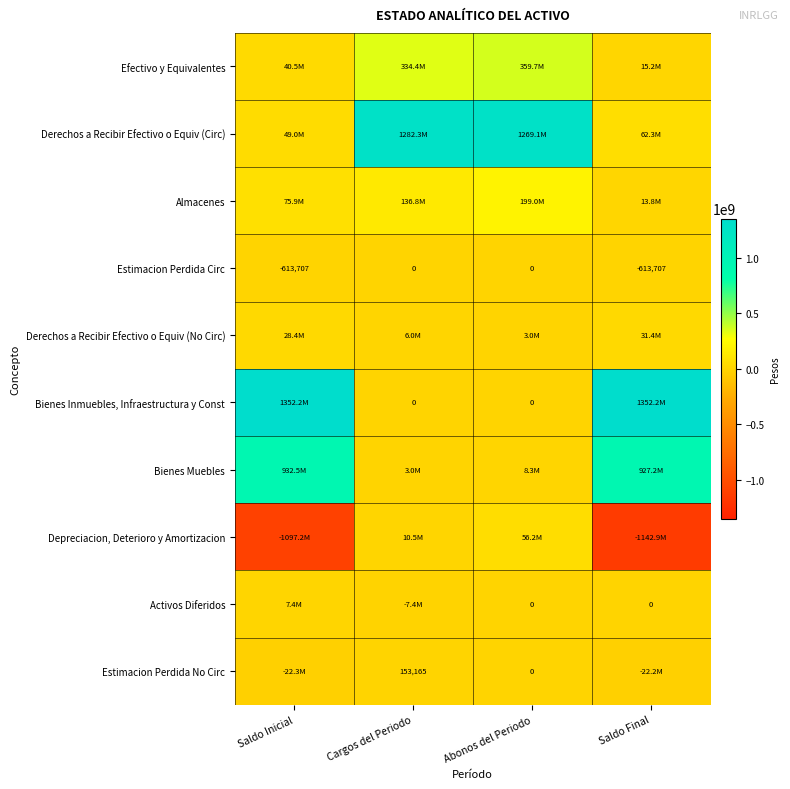

What is the difference between the highest and lowest values at Abonos del Periodo?

1269098646